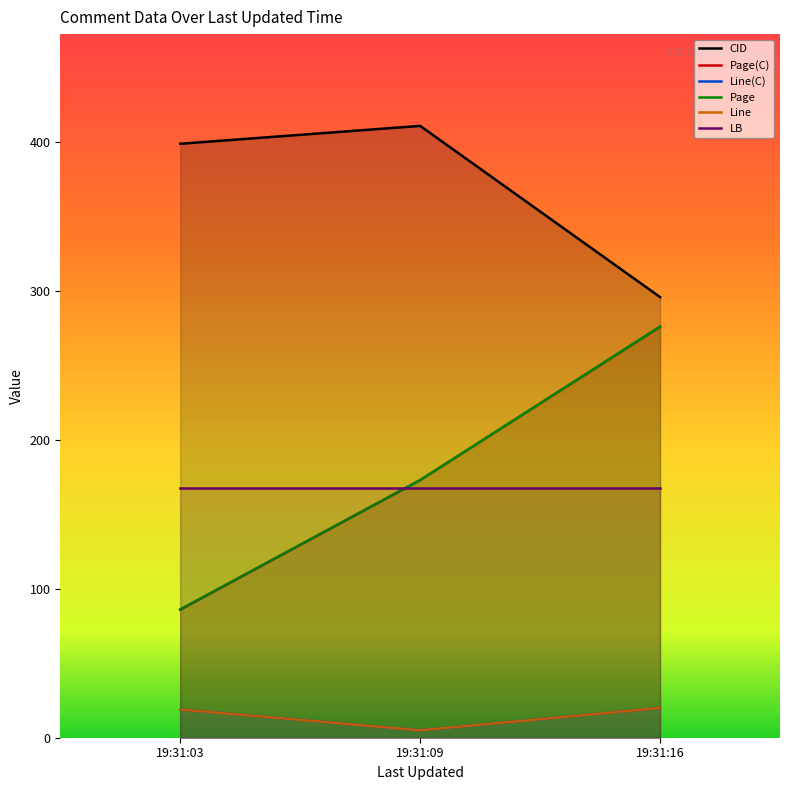

What is the smallest value displayed?

5.0